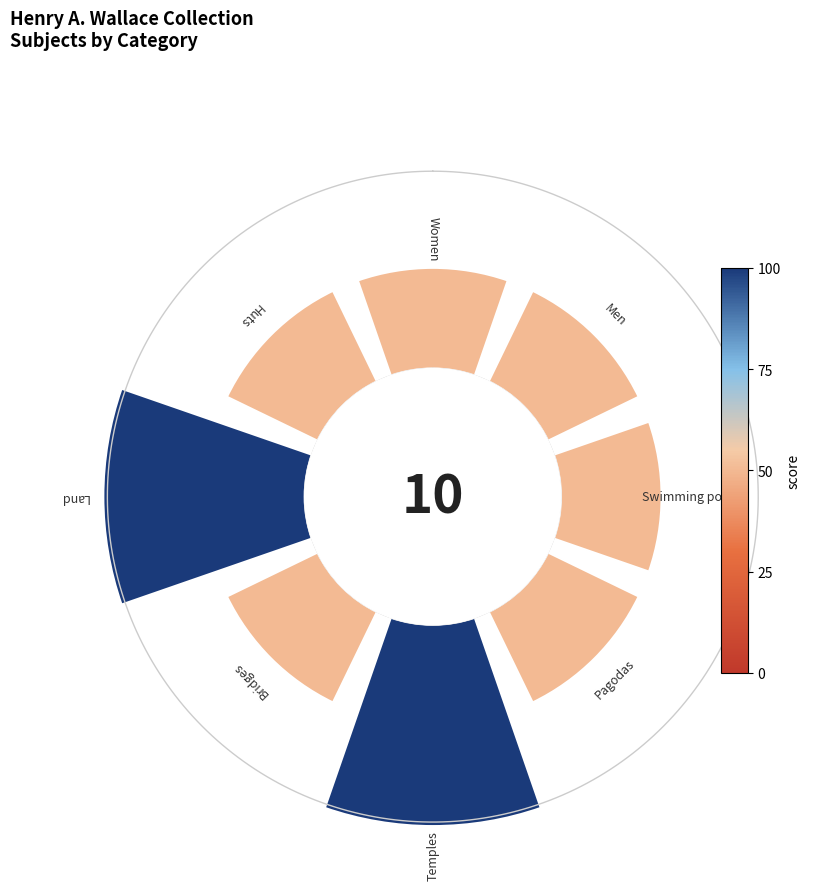

Count the number of slices in the pie.

8